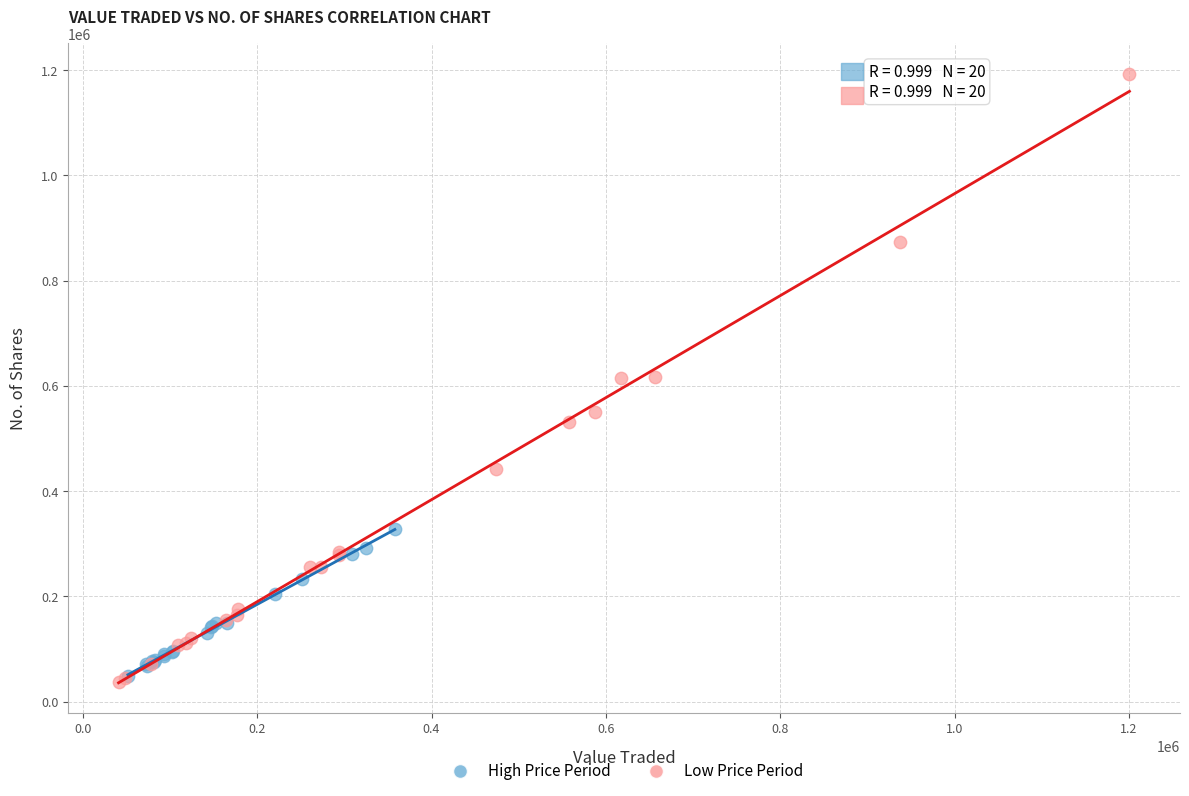

Which series reaches the maximum Y coordinate?

Low Price Period